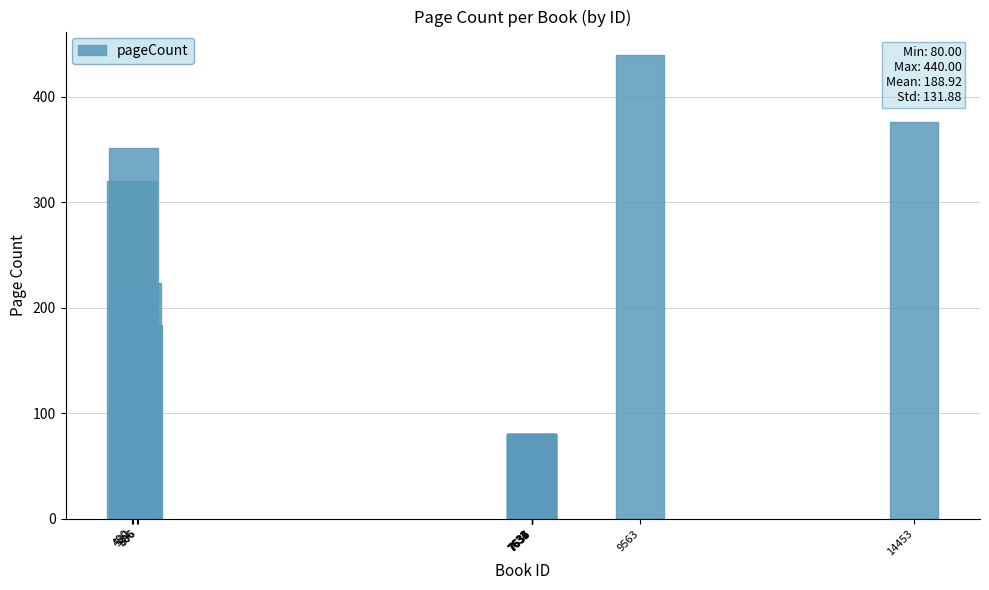

Which category has the highest value across all series?

9563